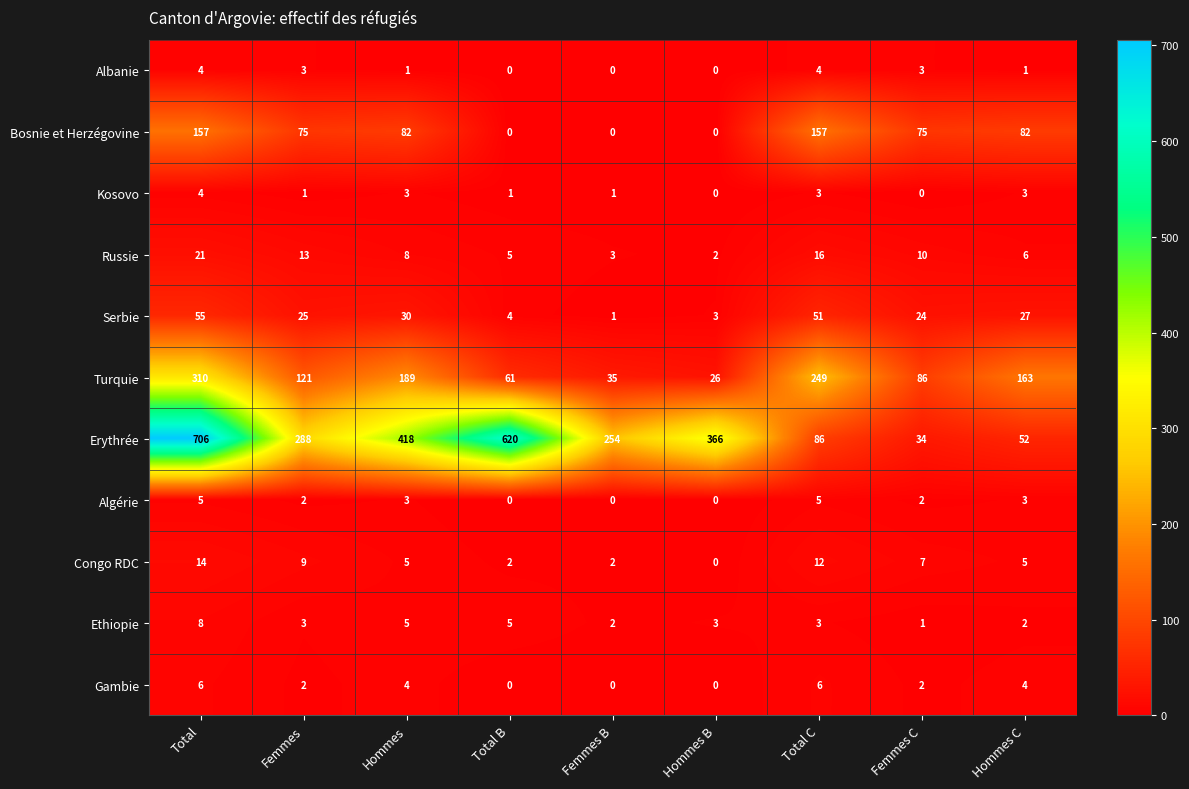

Which series has the largest range (max minus min)?

Erythrée